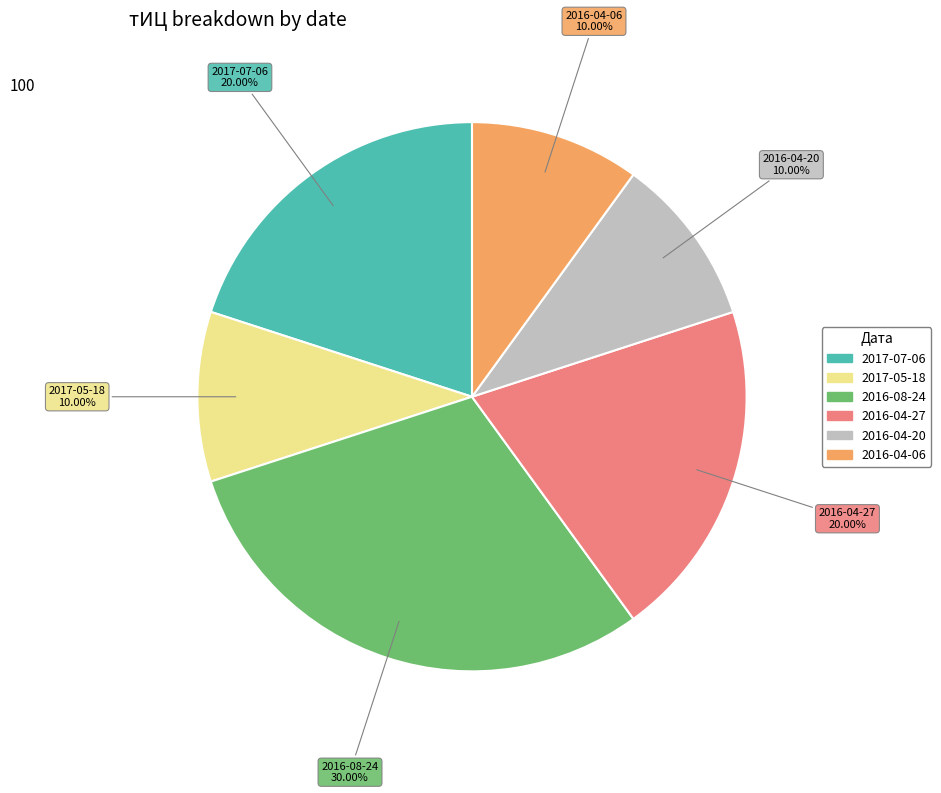

Is 2017-05-18 the majority of the pie?

No